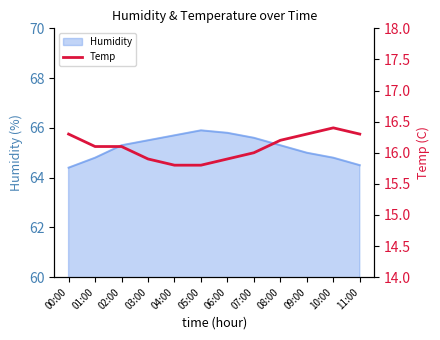

What is the maximum value shown in the chart?

16.4